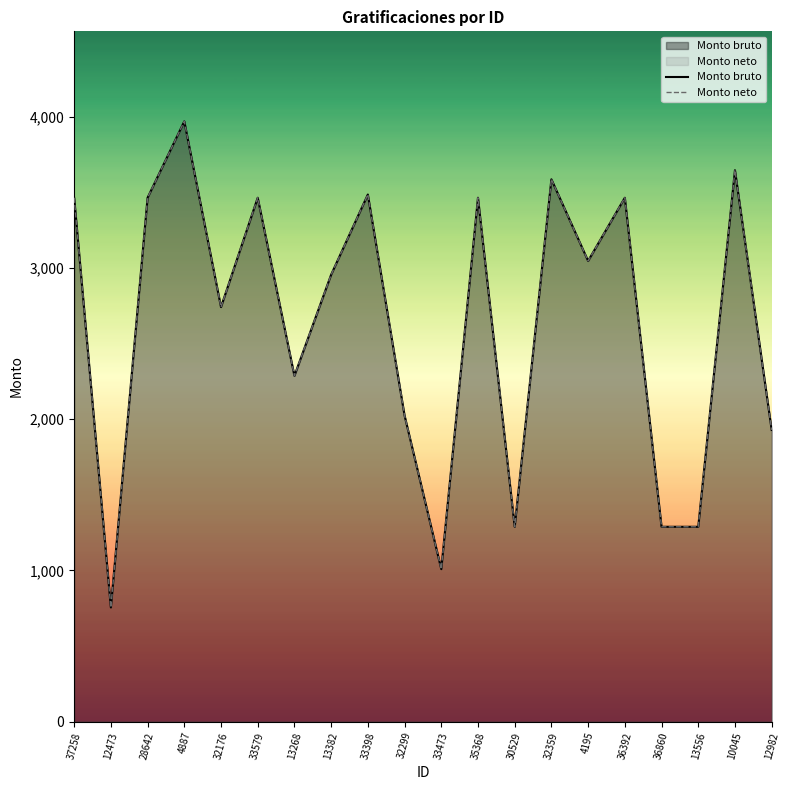

Rank the series by their maximum value, from highest to lowest.

Monto bruto, Monto neto